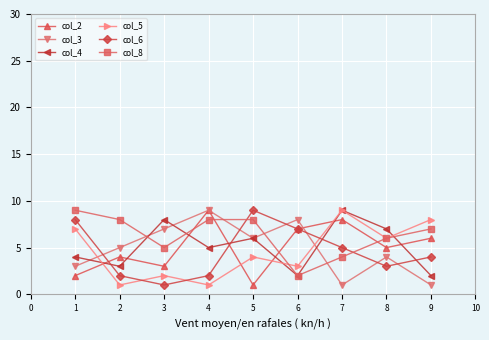

Which series has the largest total across all categories?

col_8